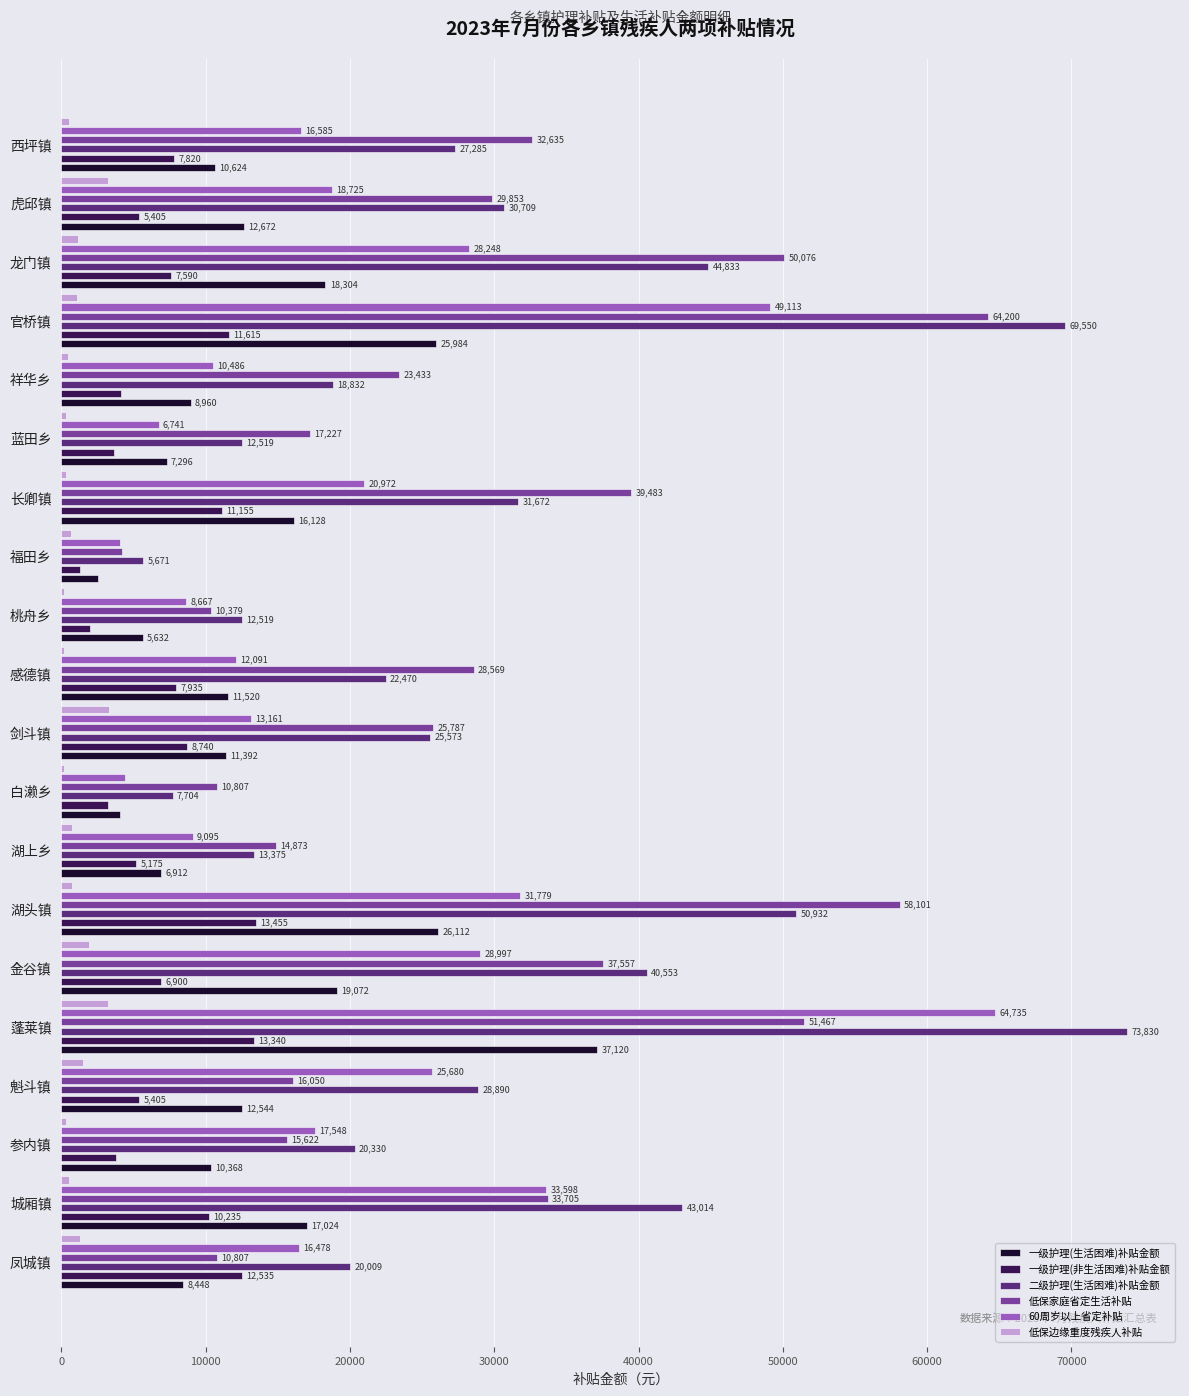

Is it true that 一级护理(非生活困难)补贴金额 equals 2160 at 福田乡?

False